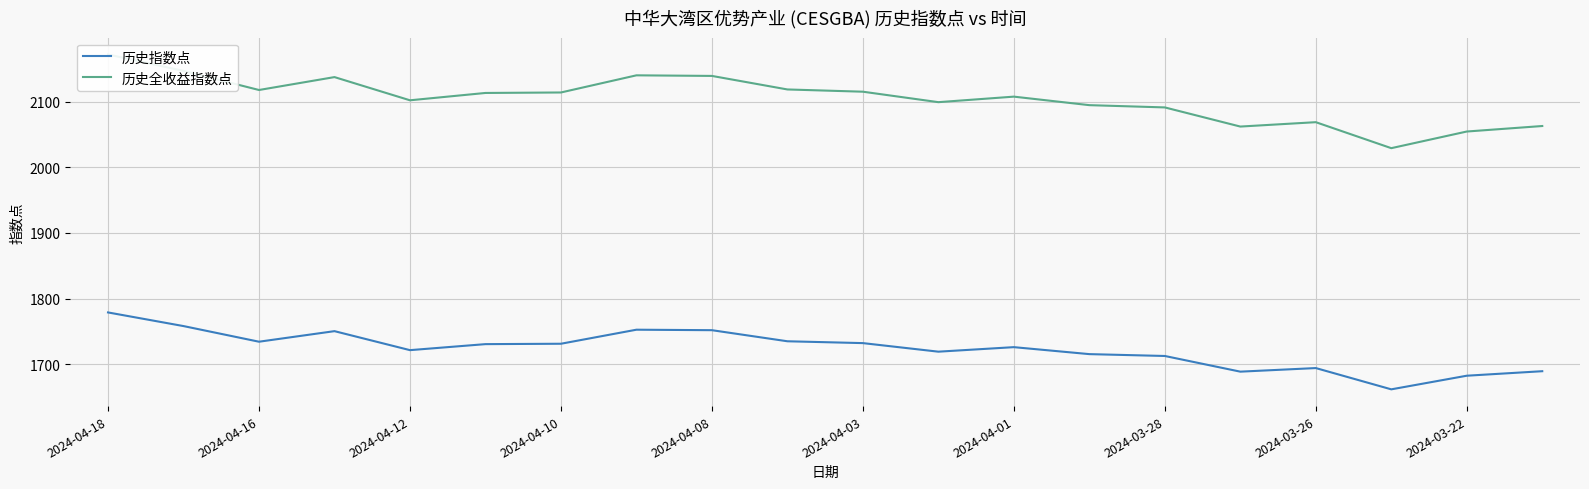

True or false: 历史全收益指数点 has a value of 2063.0 at 19.

True